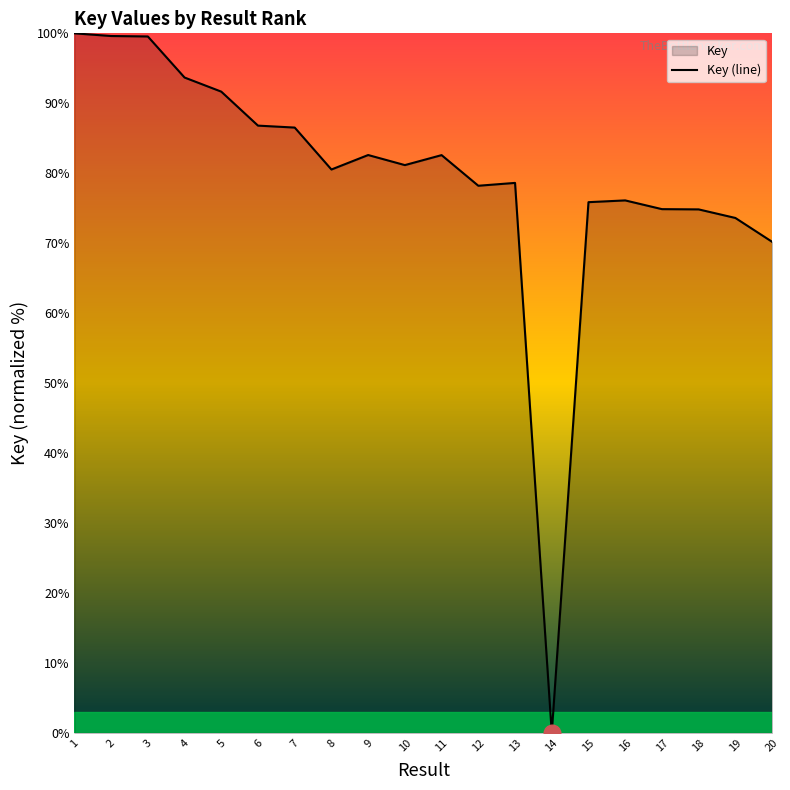

How many distinct data groups are displayed?

1